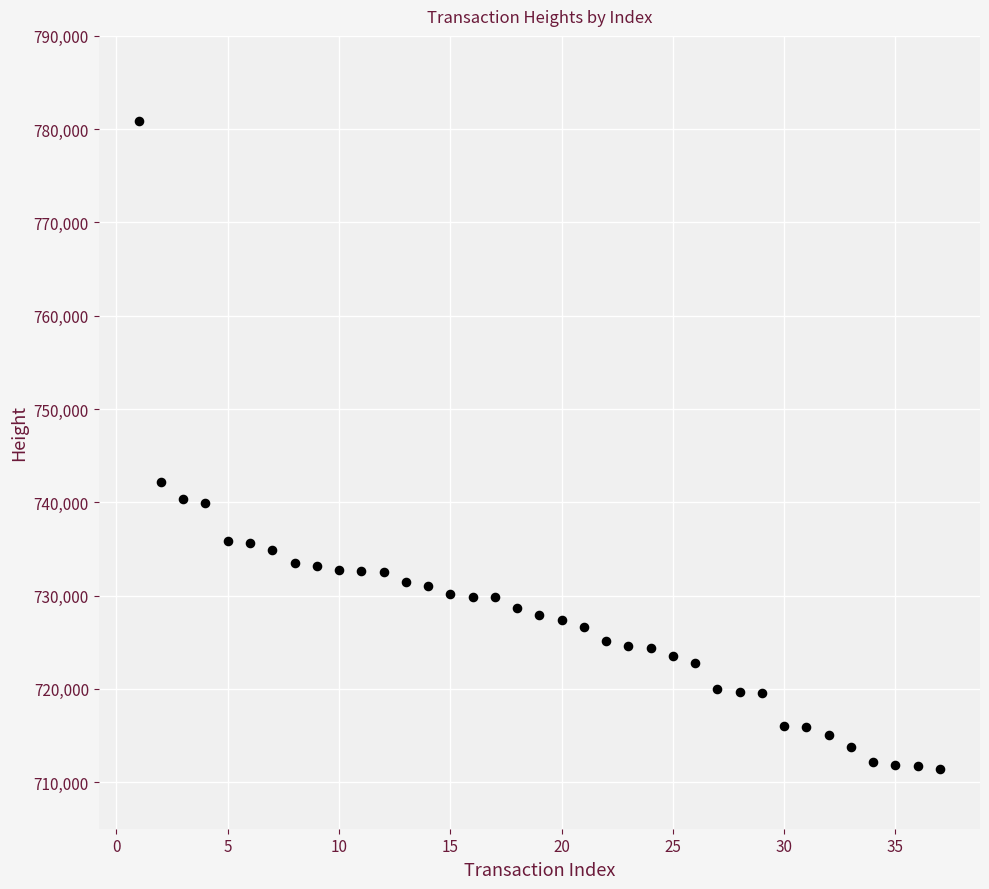

What is the range of X values (max minus min)?

36